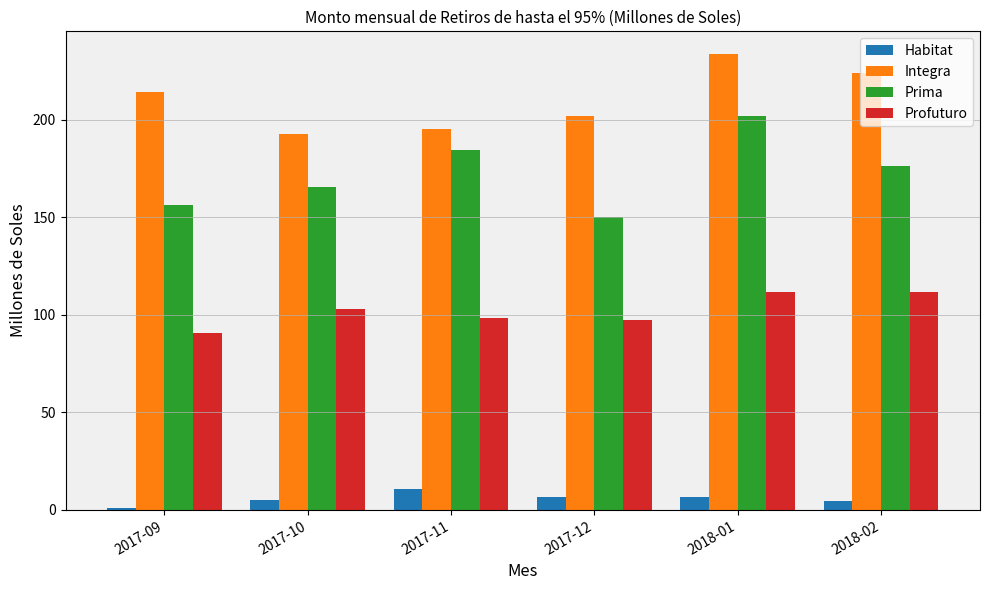

What is the total value across all series at 2017-09?

462.6